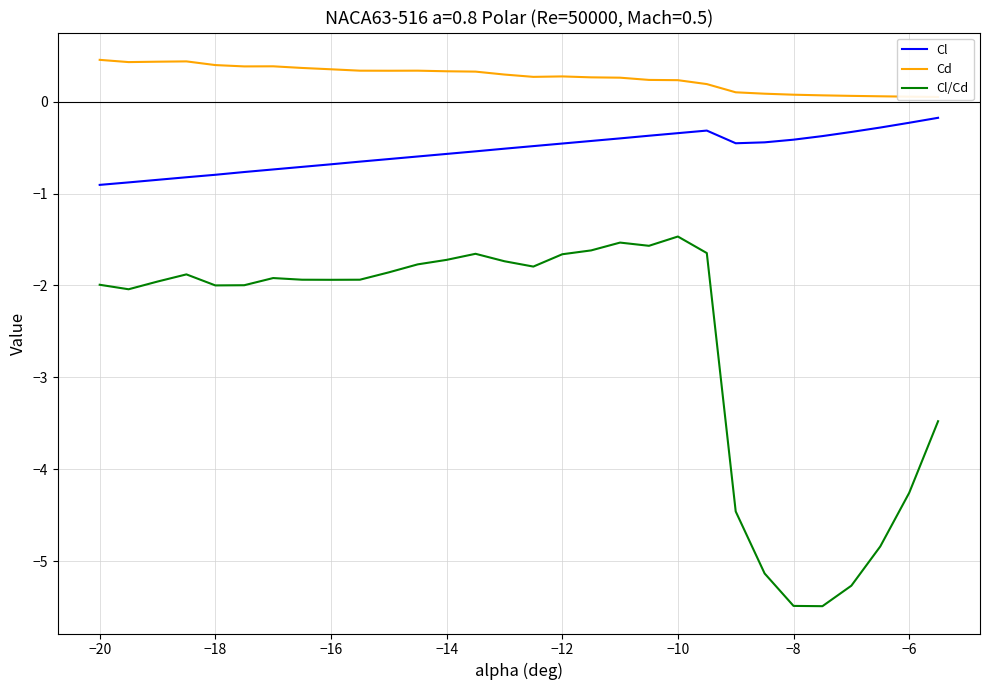

True or false: Cd has more than 1 interior local peaks.

True